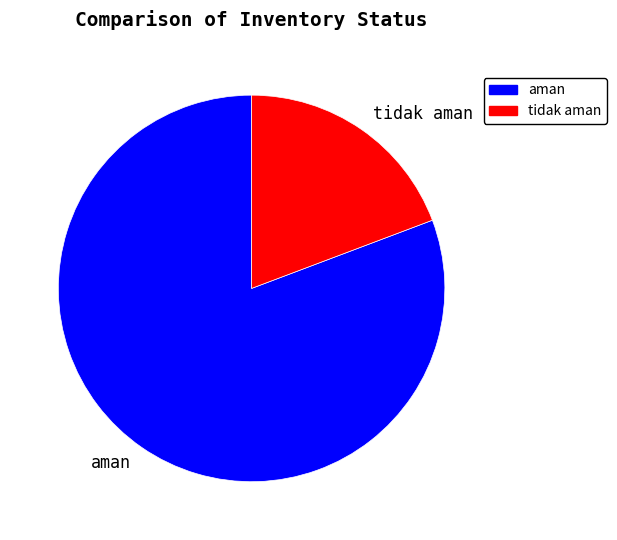

How many segments does this pie chart have?

2